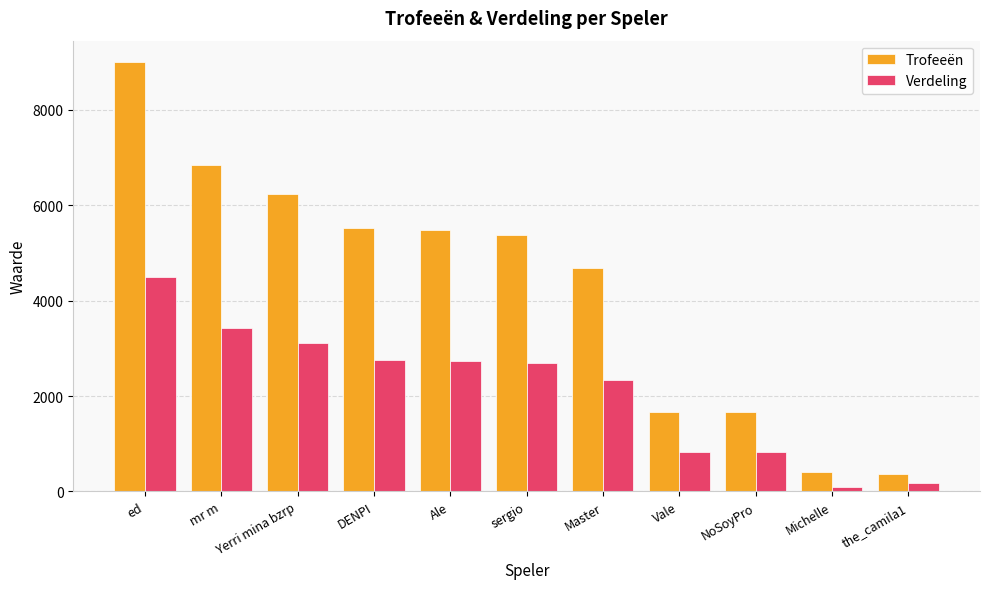

How many distinct data groups are displayed?

2